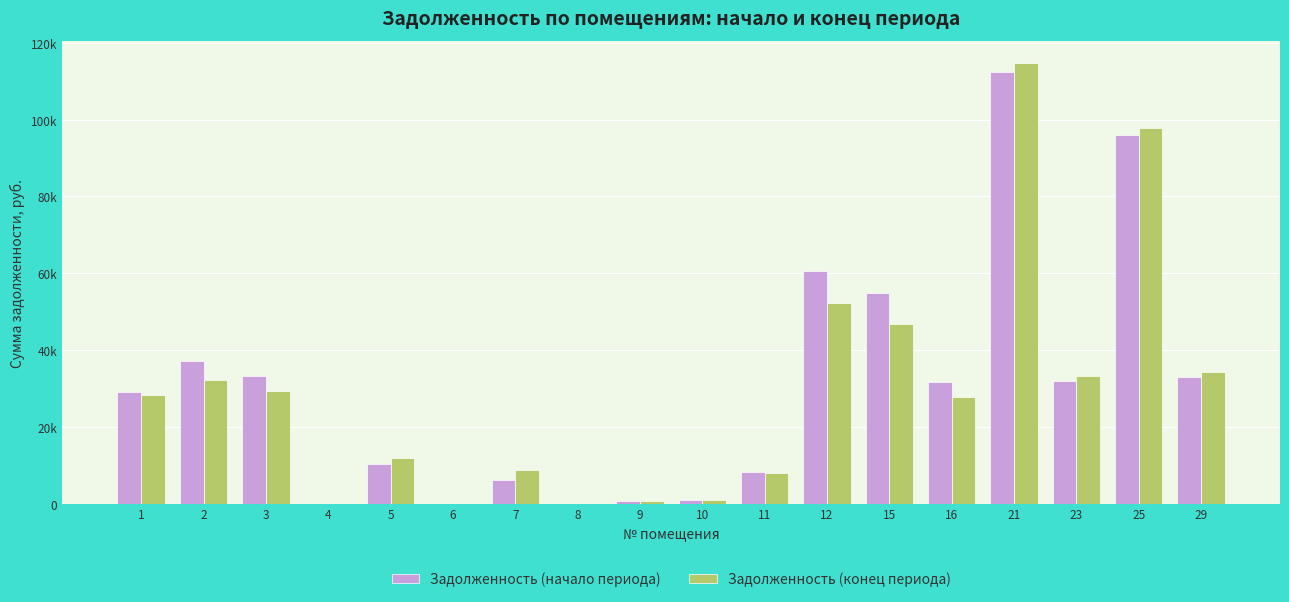

What is the spread (max minus min) of values at 11?

115.0